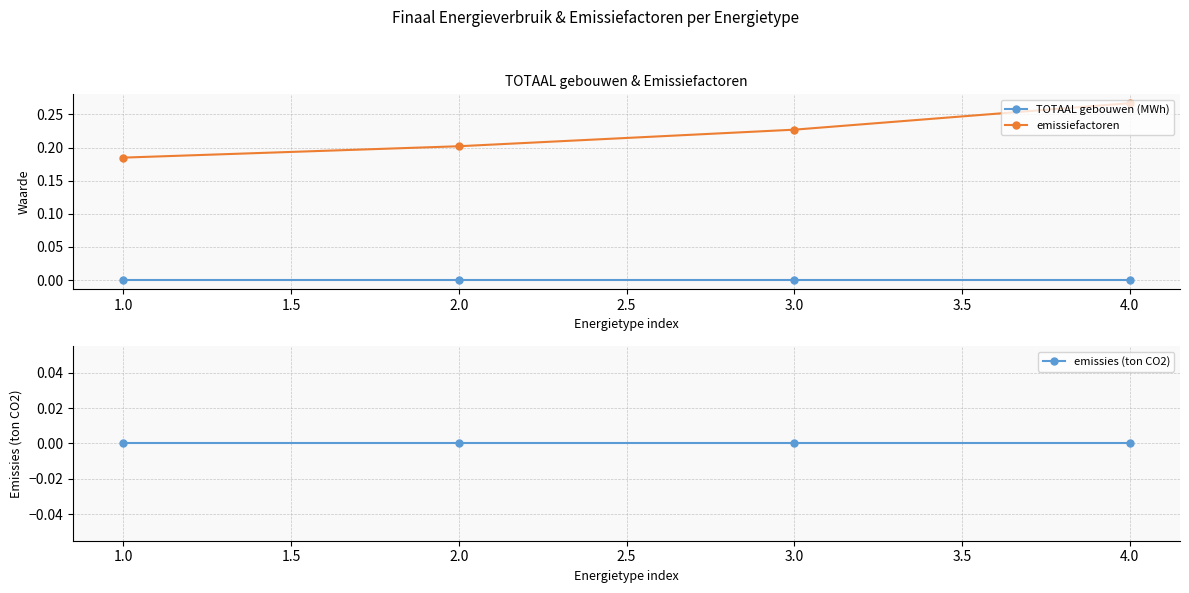

Is the value of TOTAAL gebouwen (MWh) at 2.0 greater than the value of emissiefactoren at 3.0?

No